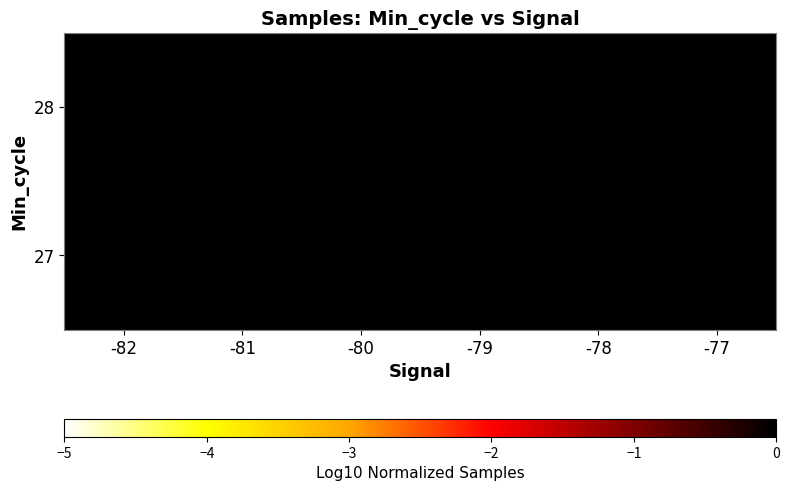

Count the number of data series in this chart.

2